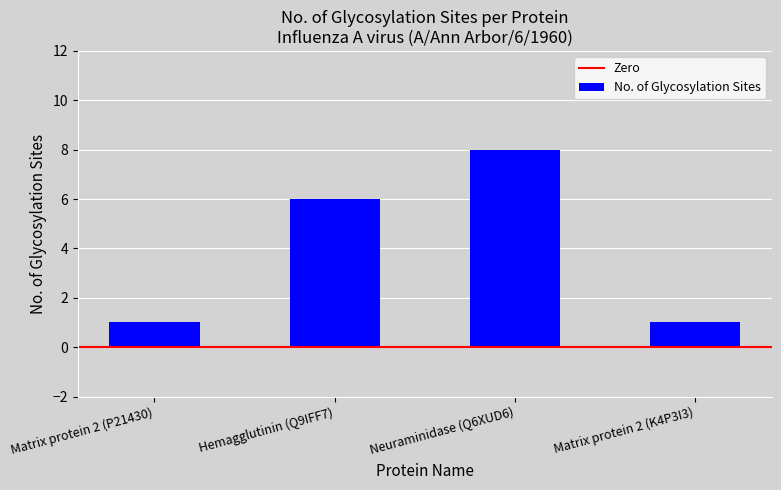

What is the difference between the maximum and minimum values?

7